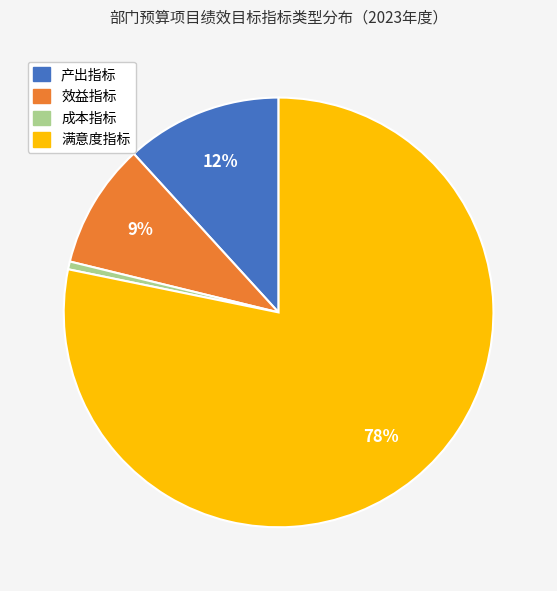

To the nearest percent, what is the average slice percentage?

25%